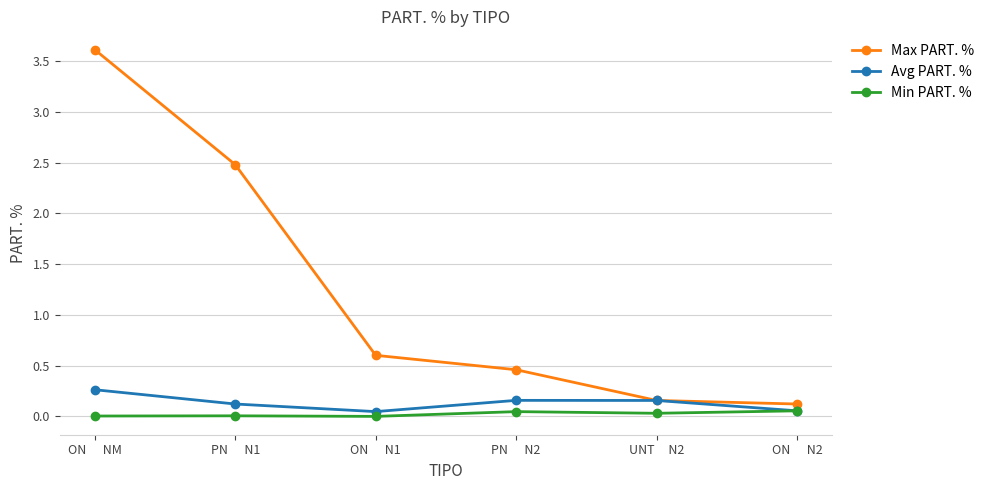

The value of Avg PART. % at ON      N1 is 0.0. True or false?

True